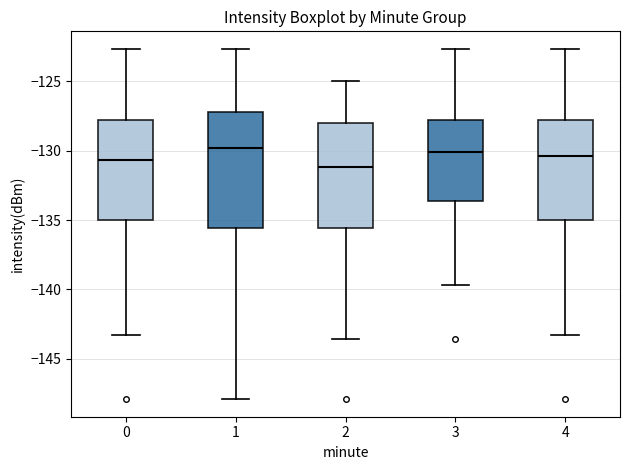

Where does the median line of the box at x = 0 sit on the y-axis? The values are not printed on the chart, so give them approximately, as read against the axis.

-130.5